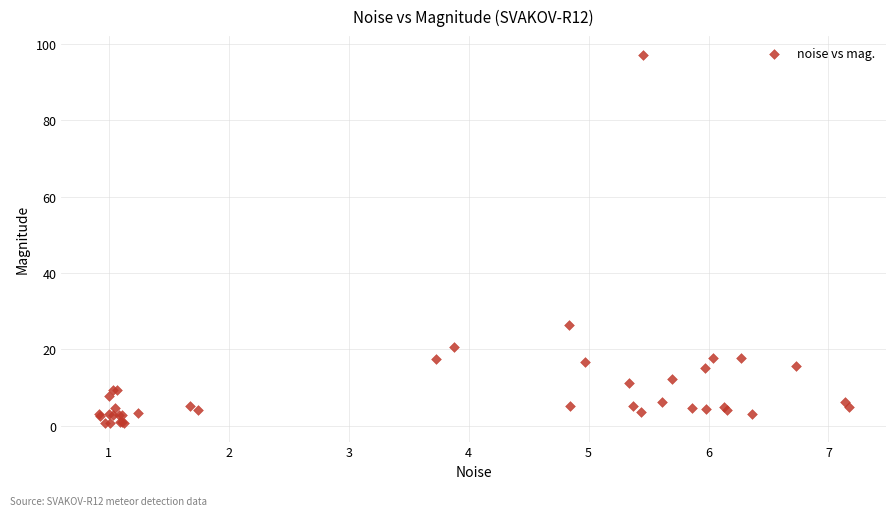

What Y value in the scatter plot is closest to 48?

26.3